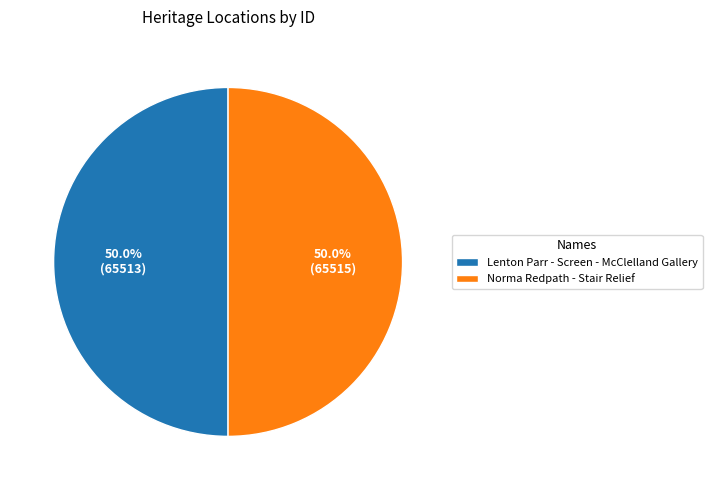

To the nearest percent, what percentage of the pie is Lenton Parr - Screen - McClelland Gallery?

50%